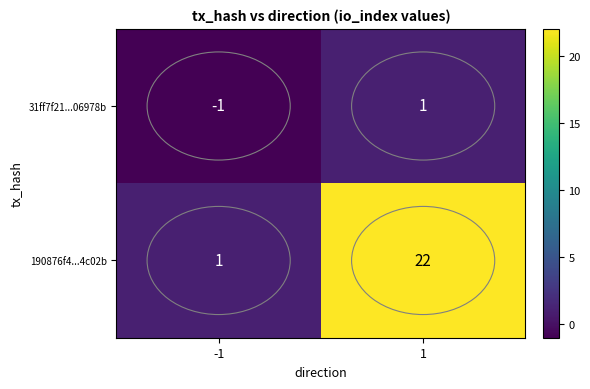

Which series has the largest total across all categories?

190876f4...4c02b